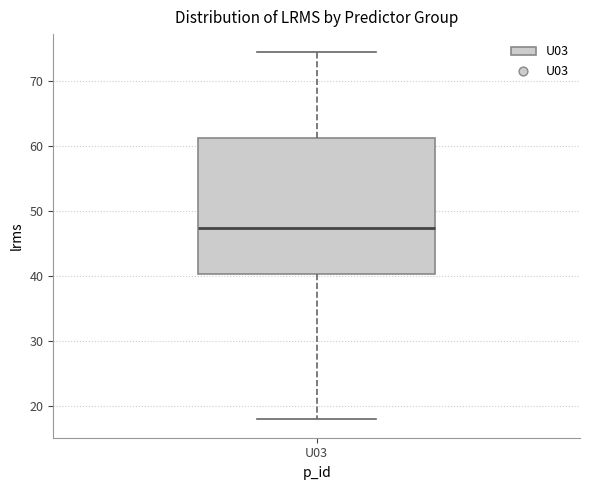

Transcribe this box plot: give where the median line is, the range the box spans, and where the two whiskers end, as read against the y-axis. The values are not printed on the chart, so give them approximately, as read against the axis.

median 47, box 40 to 61, whiskers 18 to 74